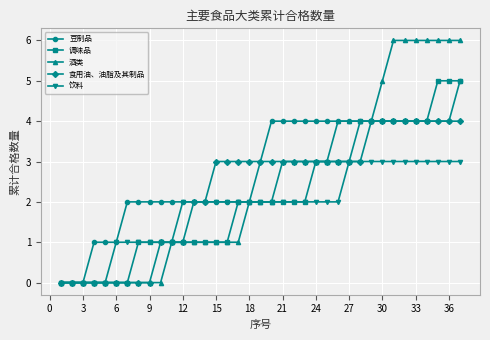

Rank the series by their average value, from lowest to highest.

饮料, 调味品, 食用油、油脂及其制品, 酒类, 豆制品